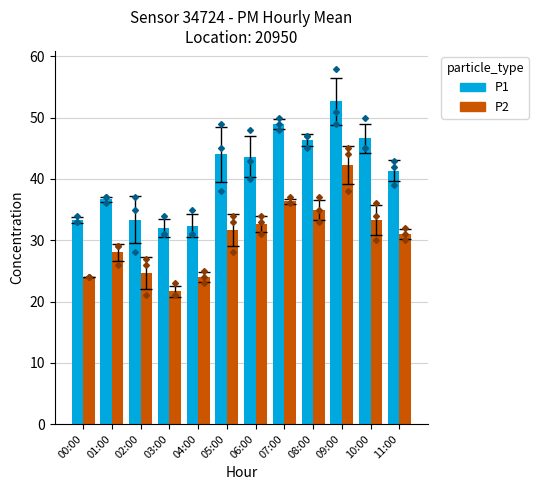

At which category is the sum across all series the highest?

09:00